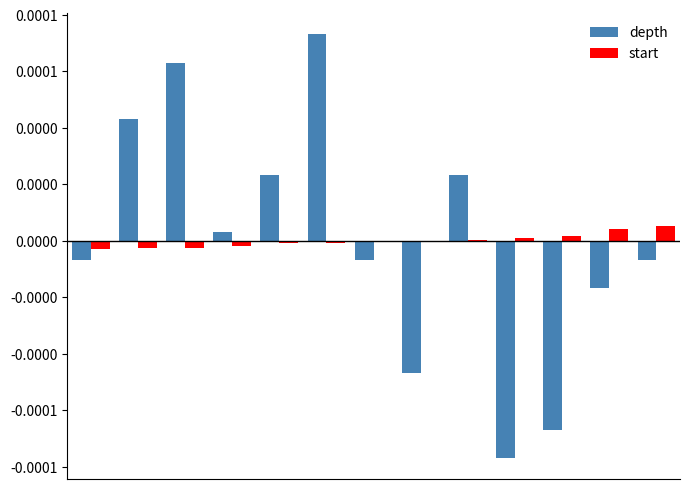

What are all the series names shown in the legend?

depth, start